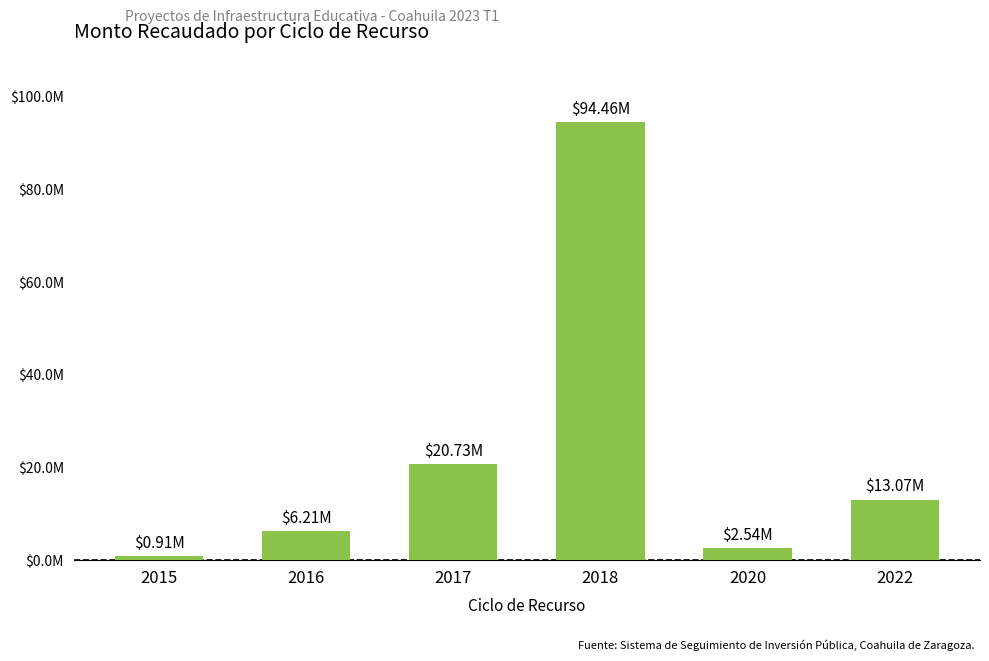

Reading right to left, what are all the values shown in this chart?

13066683.3	2538422.0	94456503.1	20726555.6	6206856.2	914818.7